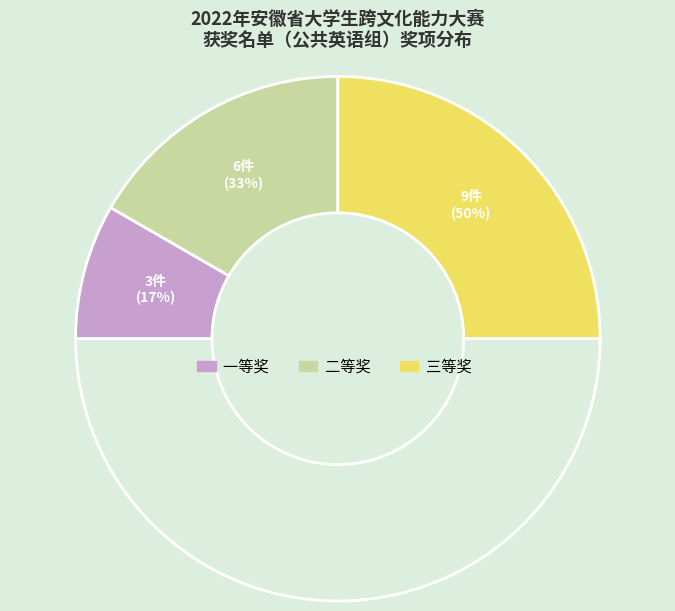

What is the largest slice in the pie chart?

三等奖